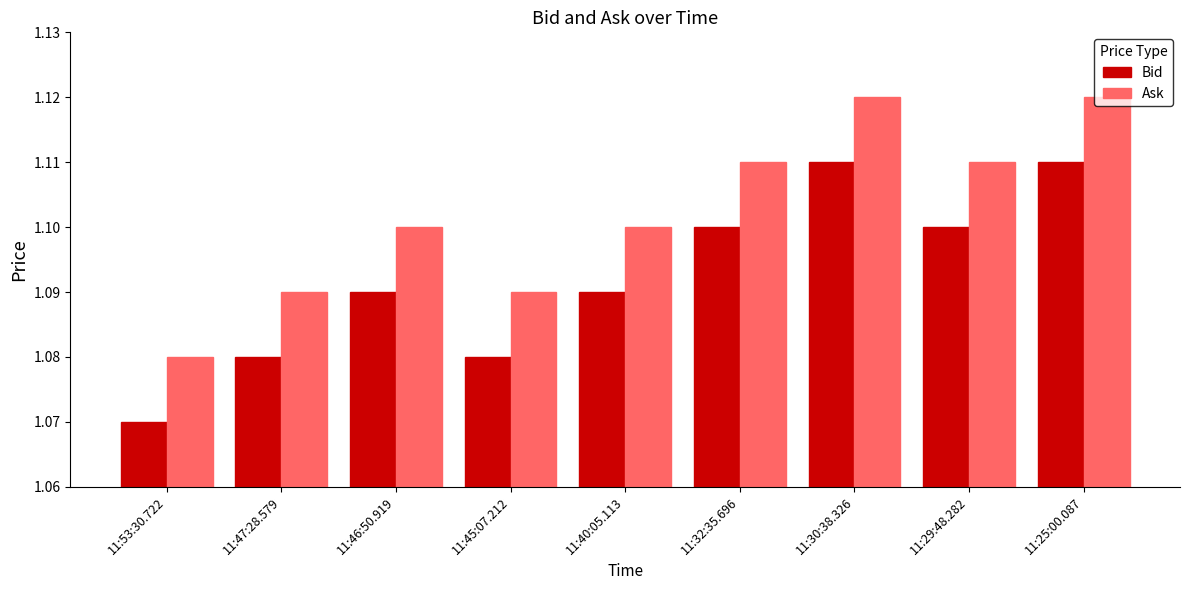

At which label does Ask reach its minimum?

11:53:30.722